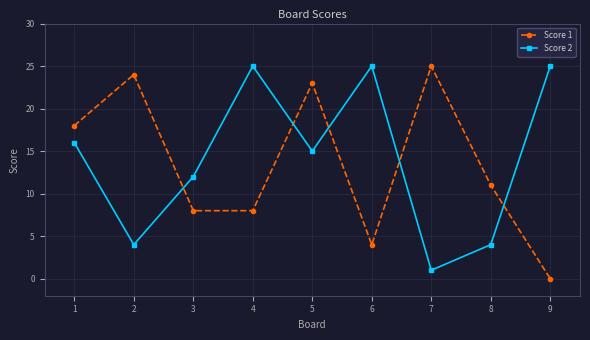

What is the approximate value of Score 1 at 2?

24